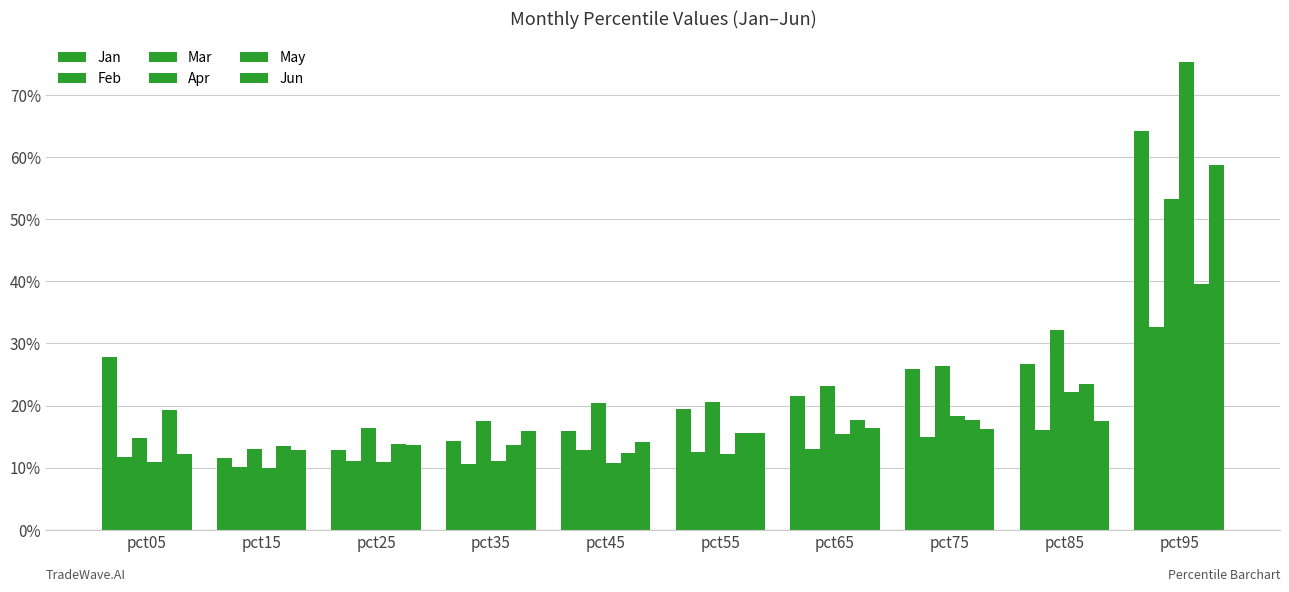

Which series has the widest spread of values?

Apr